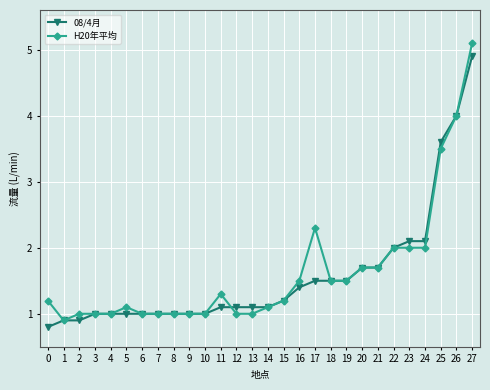

Rank the series by their average value, from highest to lowest.

H20年平均, 08/4月